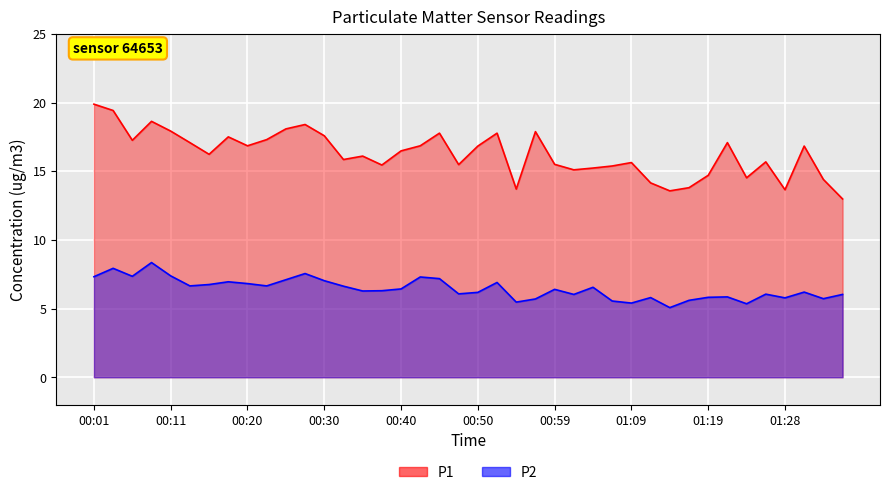

At how many categories does at least one series exceed 19?

2